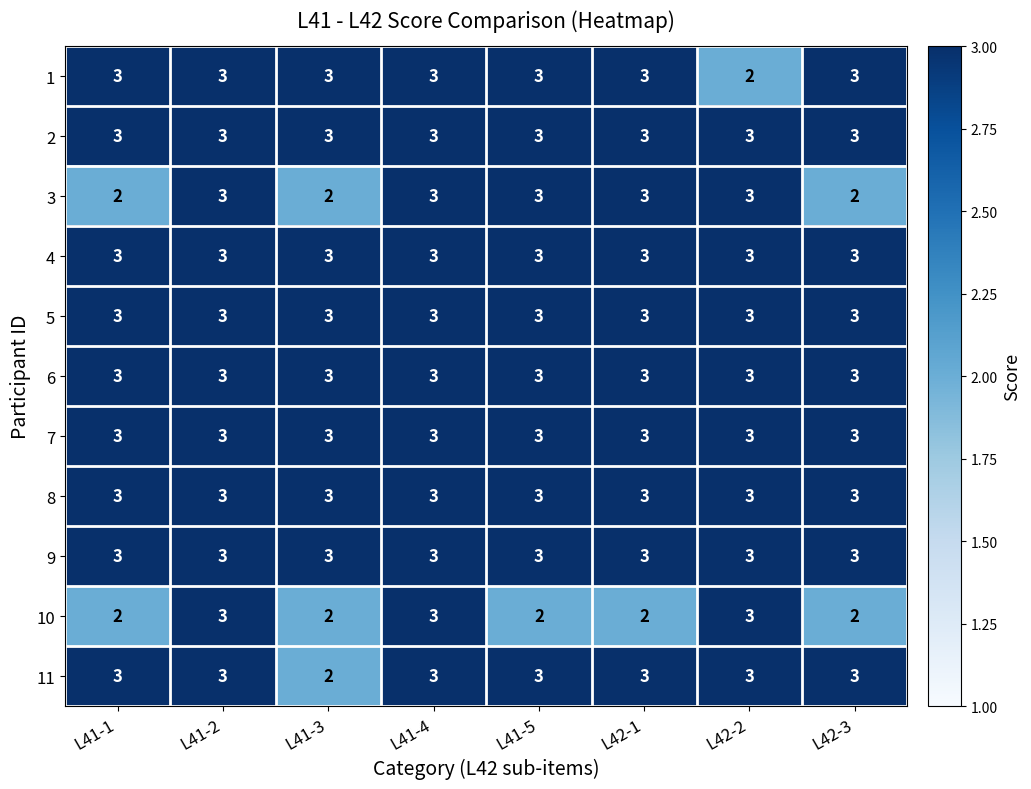

How many data points does each series have?

8